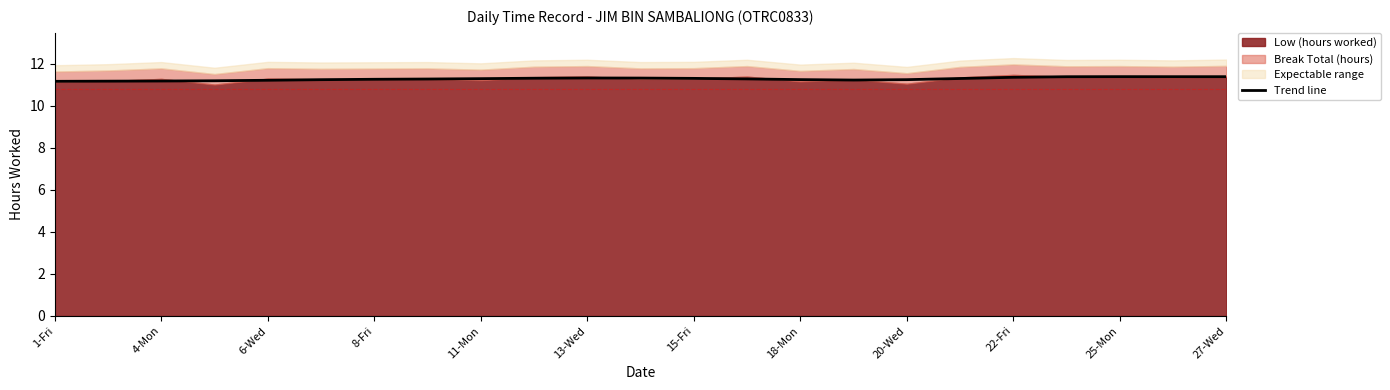

The value of Trend line at 11-Mon is 11.3. True or false?

True